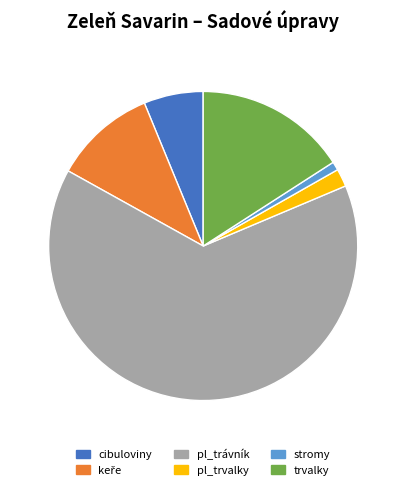

Which slice is the smallest?

stromy